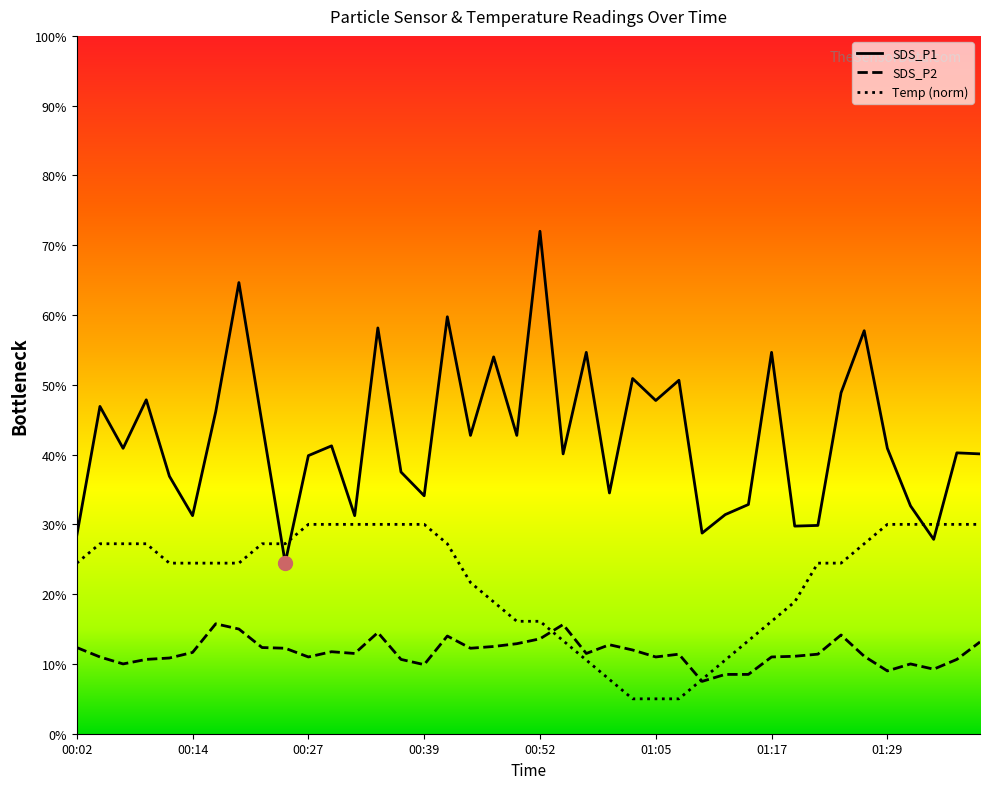

Rank the series by their average value, from highest to lowest.

SDS_P1, Temp (norm), SDS_P2